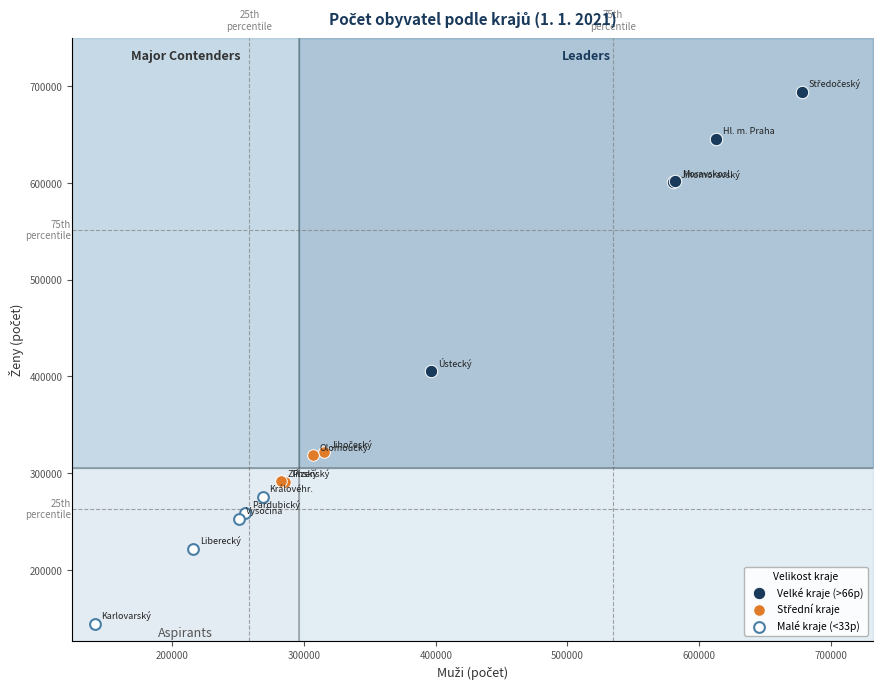

Which series contains the highest Y value?

Velké kraje (>66p)